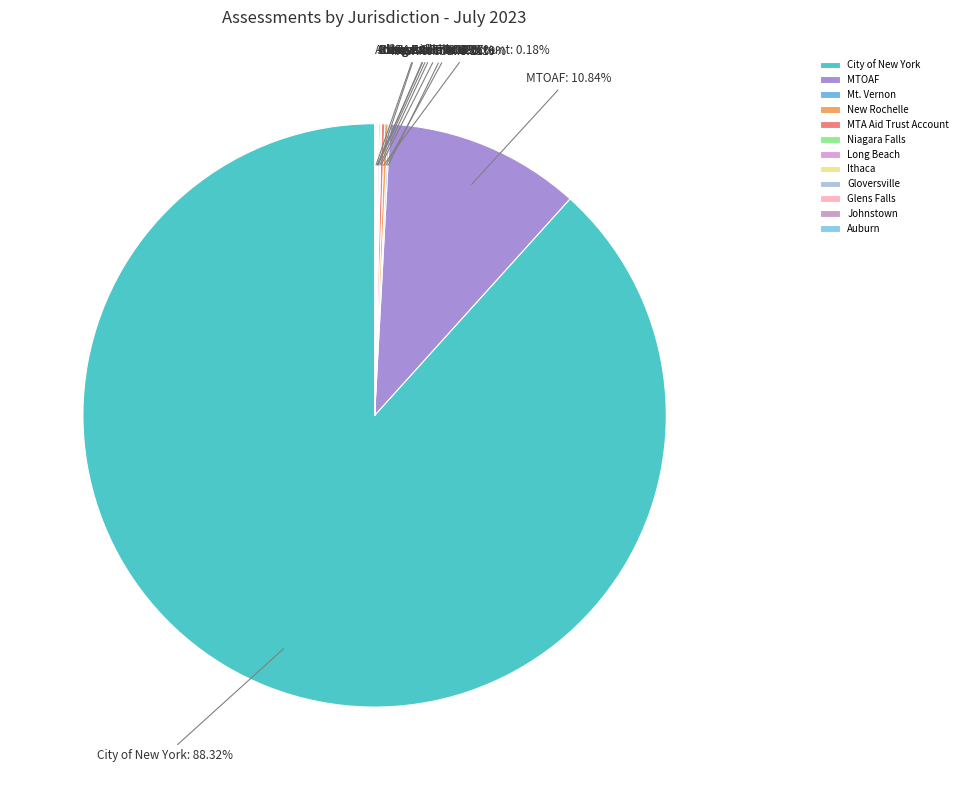

Is City of New York the majority of the pie?

Yes